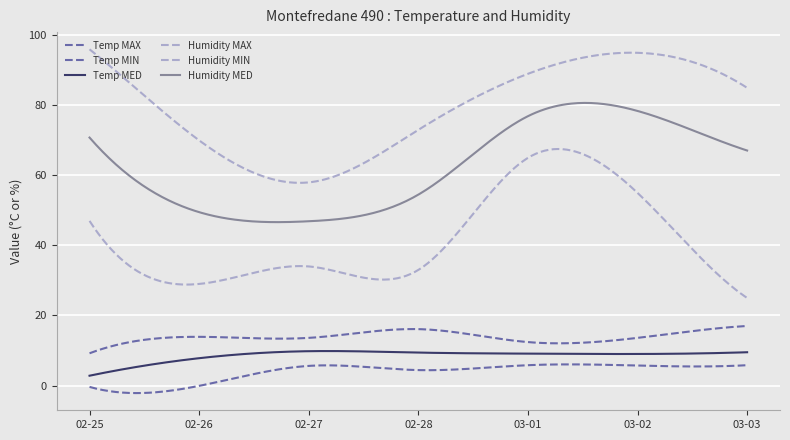

Reading left to right, what are all the values shown in this chart?

Temp MAX: 2019-02-25=9.2	2019-02-26=13.9	2019-02-27=13.6	2019-02-28=16.1	2019-03-01=12.4	2019-03-02=13.6	2019-03-03=17.0
Temp MIN: 2019-02-25=-0.4	2019-02-26=-0.1	2019-02-27=5.6	2019-02-28=4.4	2019-03-01=5.8	2019-03-02=5.7	2019-03-03=5.8
Temp MED: 2019-02-25=2.8	2019-02-26=7.8	2019-02-27=9.8	2019-02-28=9.4	2019-03-01=9.1	2019-03-02=9.0	2019-03-03=9.5
Humidity MAX: 2019-02-25=96.0	2019-02-26=70.0	2019-02-27=58.0	2019-02-28=73.0	2019-03-01=89.0	2019-03-02=95.0	2019-03-03=85.0
Humidity MIN: 2019-02-25=47.0	2019-02-26=29.0	2019-02-27=34.0	2019-02-28=33.0	2019-03-01=65.0	2019-03-02=55.0	2019-03-03=25.0
Humidity MED: 2019-02-25=70.8	2019-02-26=49.5	2019-02-27=46.9	2019-02-28=54.5	2019-03-01=76.9	2019-03-02=78.4	2019-03-03=67.1